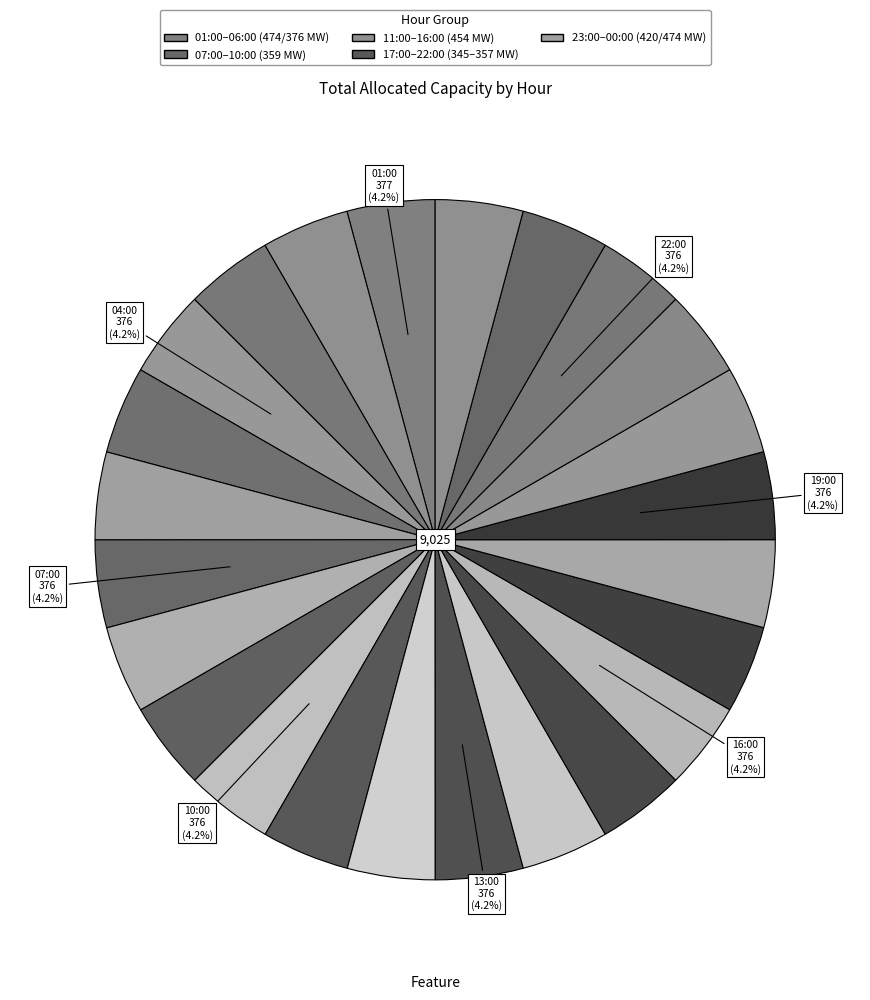

How many segments does this pie chart have?

24